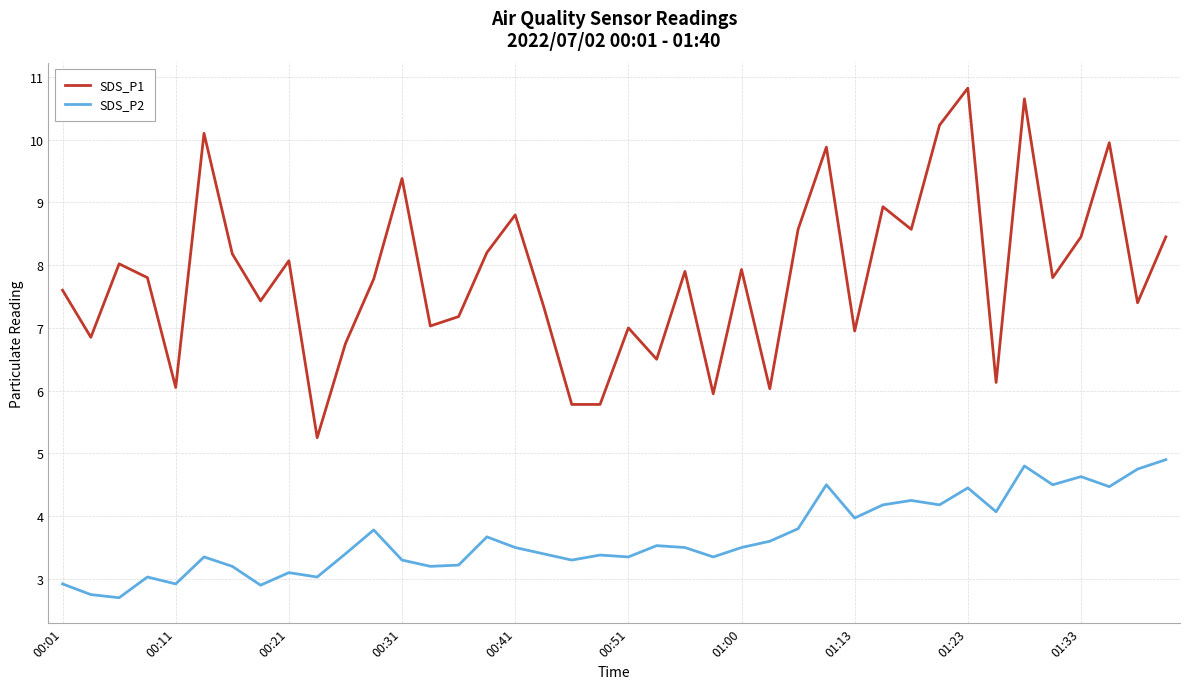

Which series has the largest total across all categories?

SDS_P1